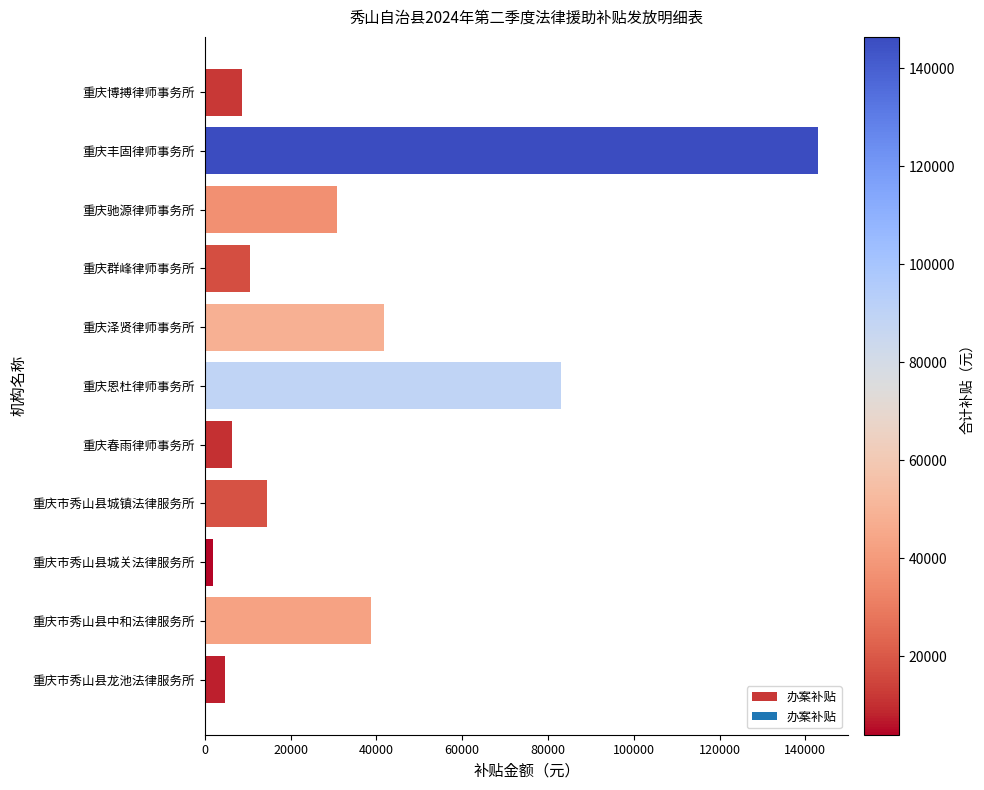

What is the label of the 2nd bar from the top?

重庆丰固律师事务所